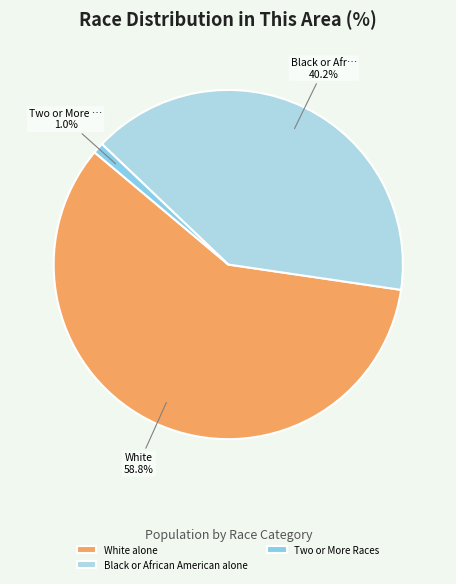

How many segments does this pie chart have?

3